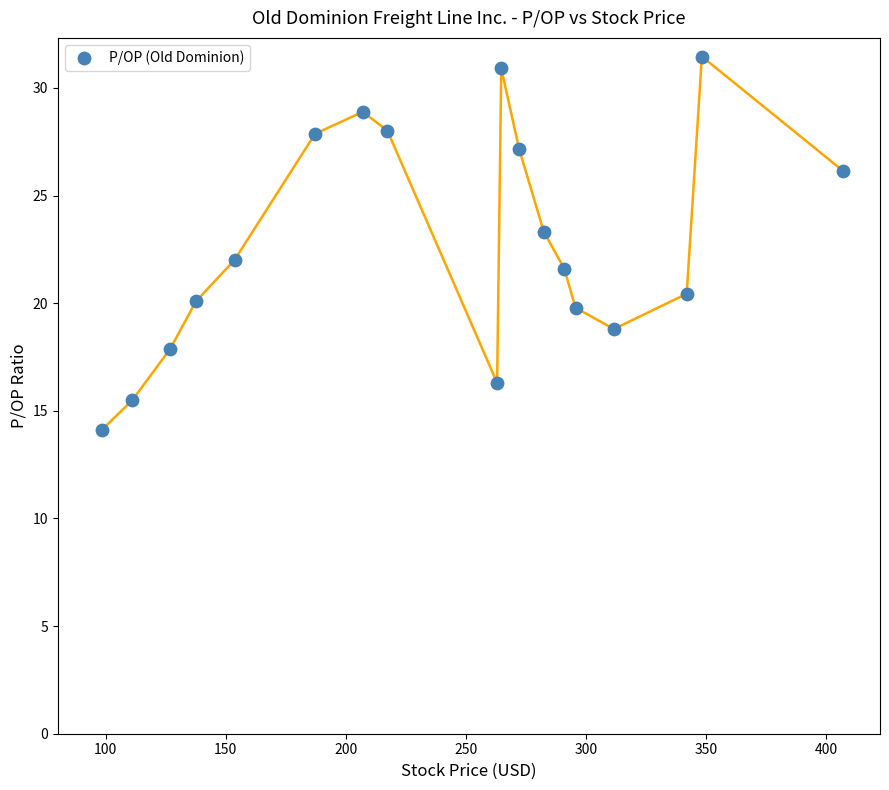

What is the range of X values (max minus min)?

308.6